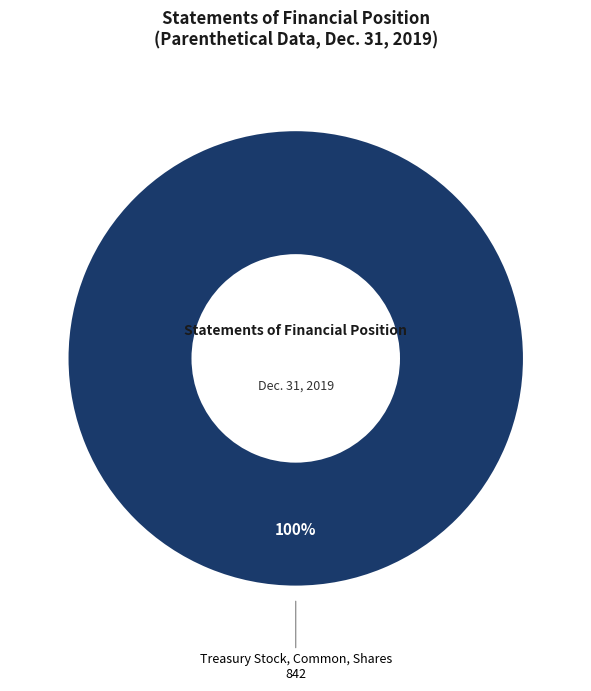

Is there any slice that represents more than half of the pie?

Yes